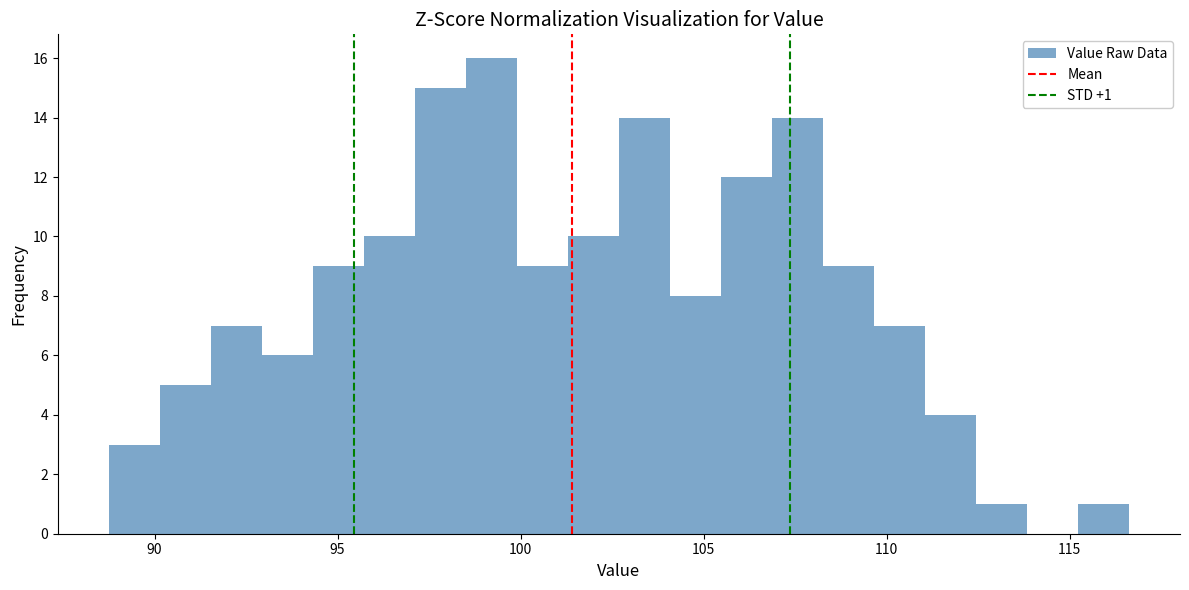

Read against the x-axis, roughly where is the centre of the tallest bar?

99.0